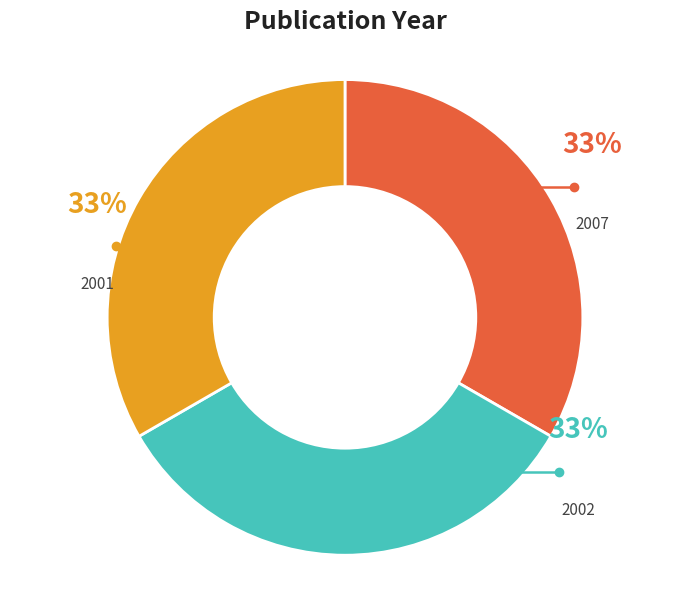

The 2001 slice represents 45% of the pie. True or false?

False